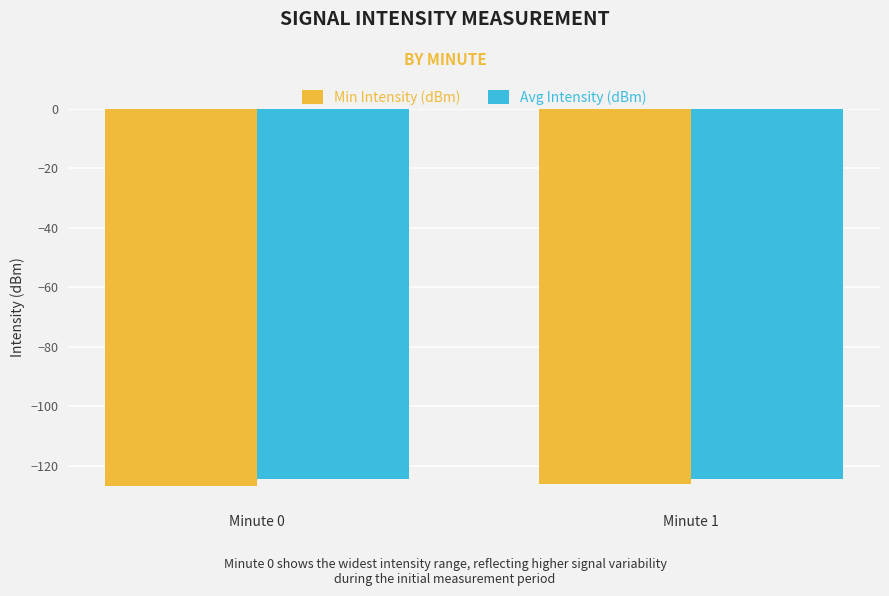

Is it true that Avg Intensity (dBm) equals -124.7 at Minute 1?

True